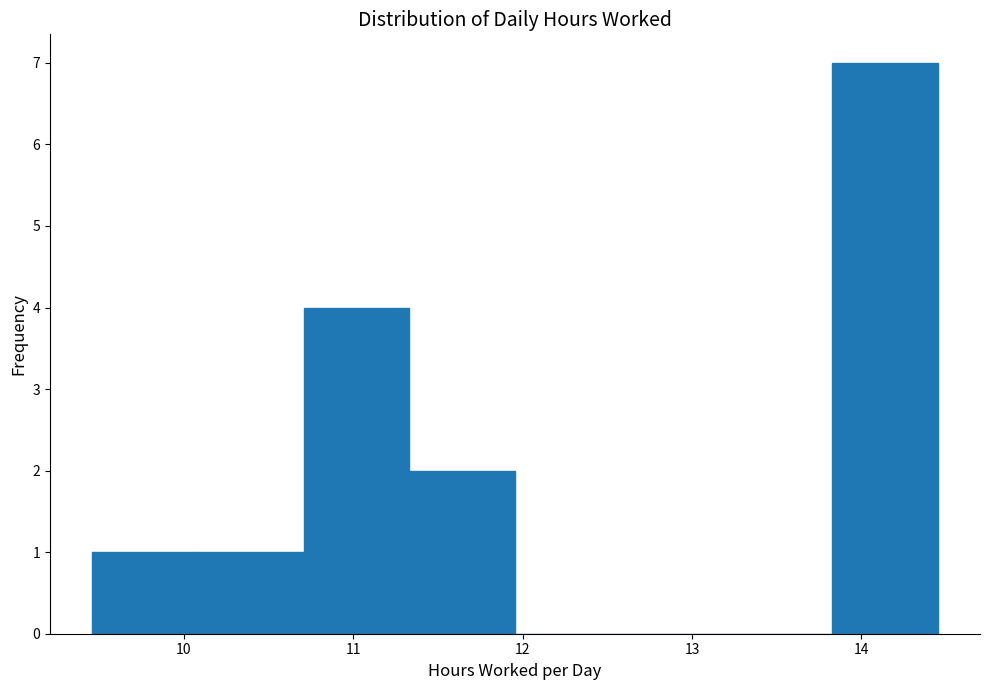

Which range on the x-axis has the tallest bar?

13.8 to 14.5